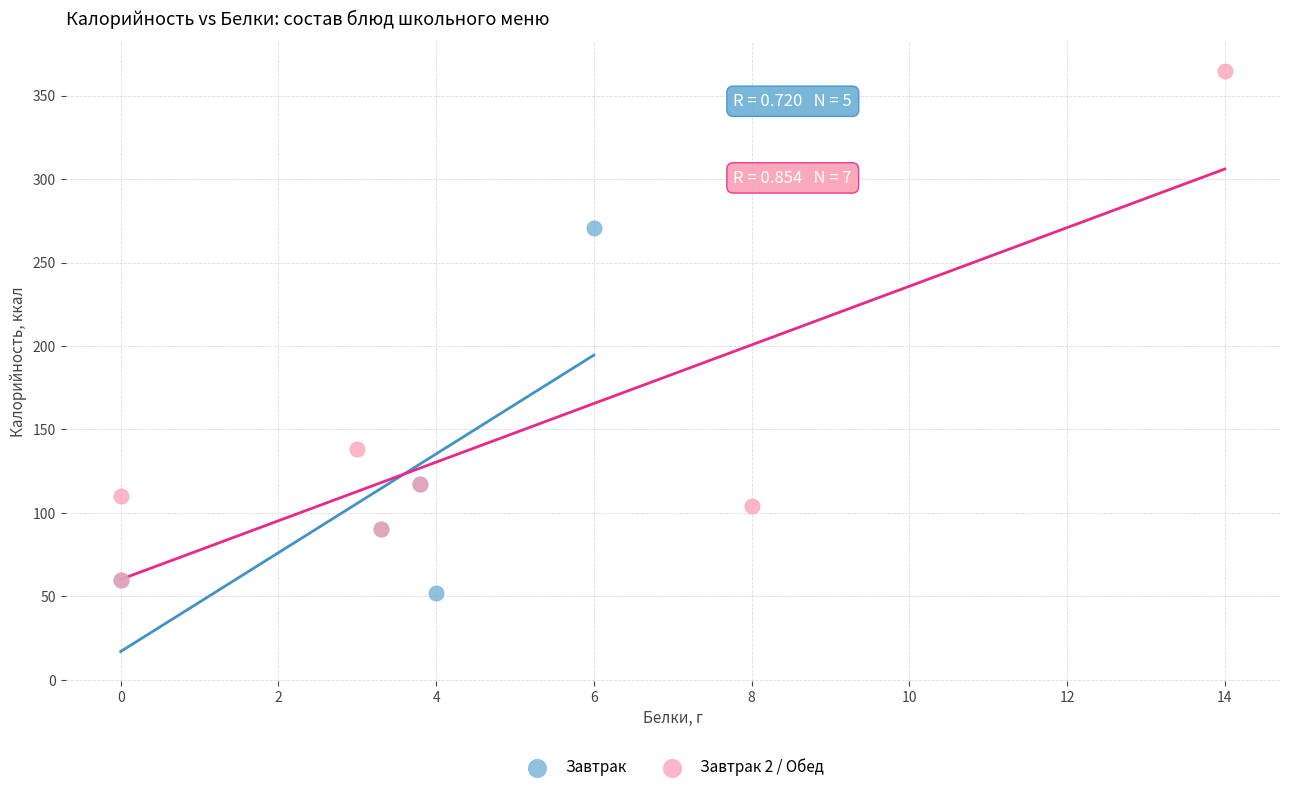

Which series reaches the maximum Y coordinate?

Завтрак 2 / Обед